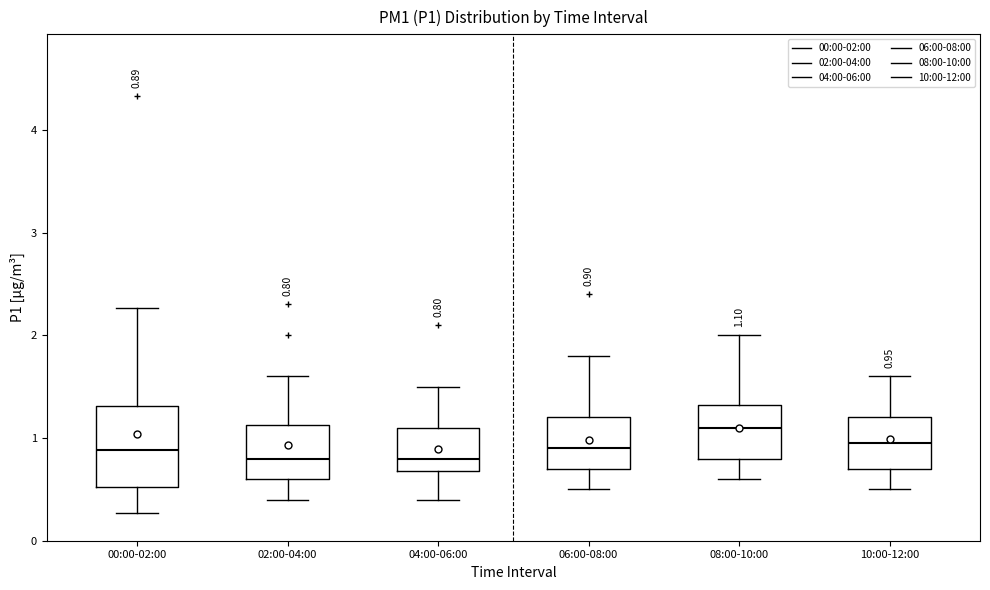

Which box is the tallest, from its lower edge to its upper edge?

00:00-02:00